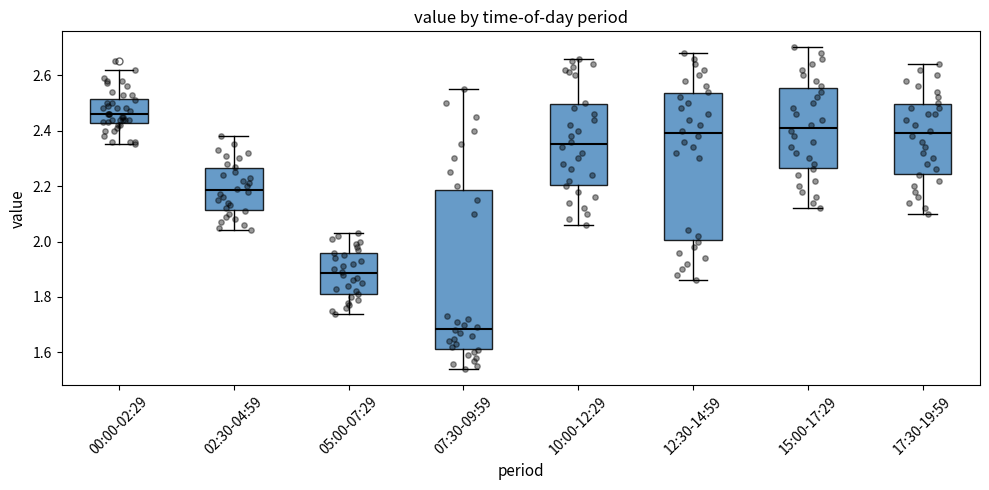

Which box has the lowest median line?

07:30-09:59